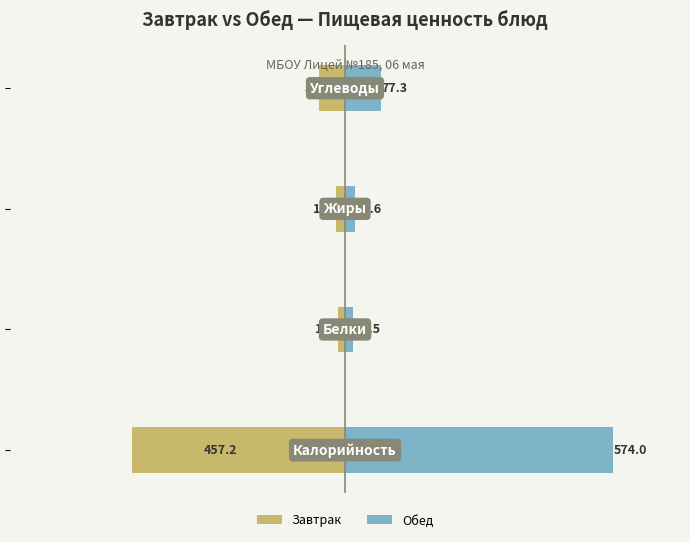

Which has a higher value, 0 or 2?

2